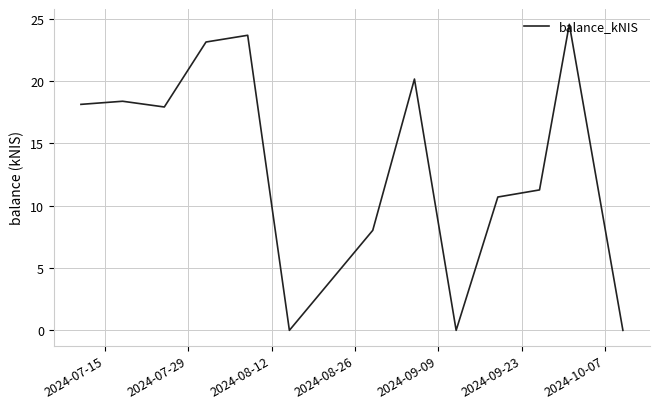

What is the greatest value displayed?

24.5